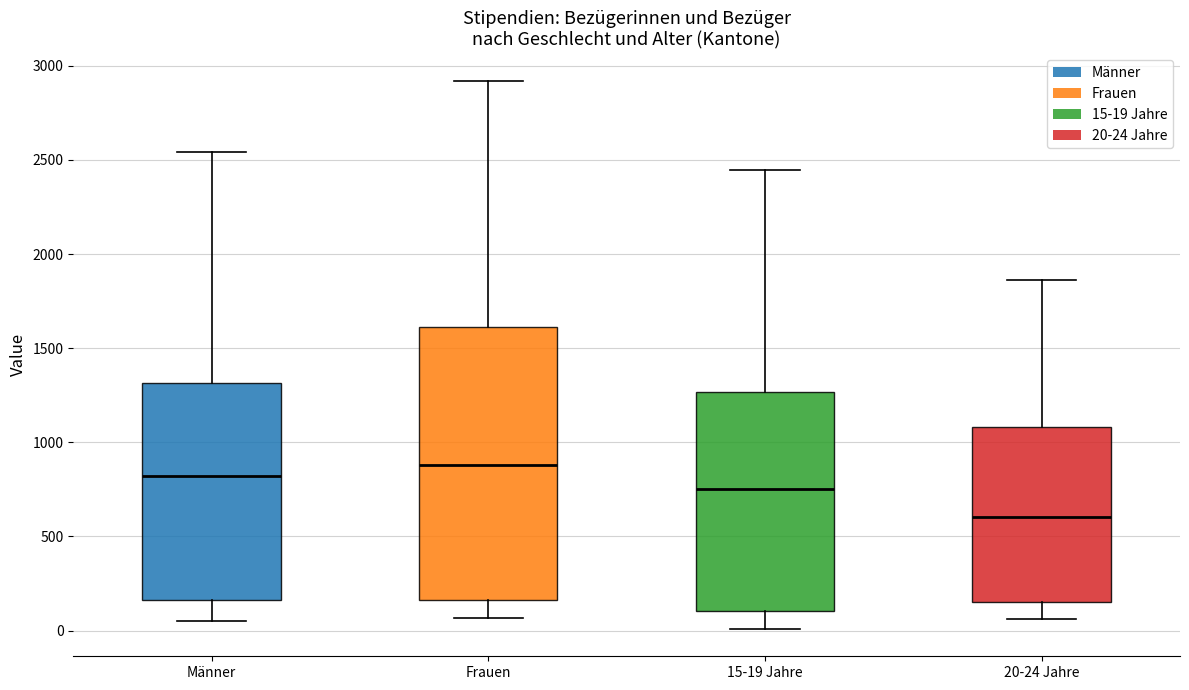

Reading left to right, read every box against the y-axis: the position of its median line, the range the box covers, and the ends of its whiskers. The values are not printed on the chart, so give them approximately, as read against the axis.

Männer: median 800, box 150 to 1300, whiskers 50 to 2550
Frauen: median 900, box 150 to 1600, whiskers 50 to 2900
15-19 Jahre: median 750, box 100 to 1250, whiskers 0 to 2450
20-24 Jahre: median 600, box 150 to 1100, whiskers 50 to 1850